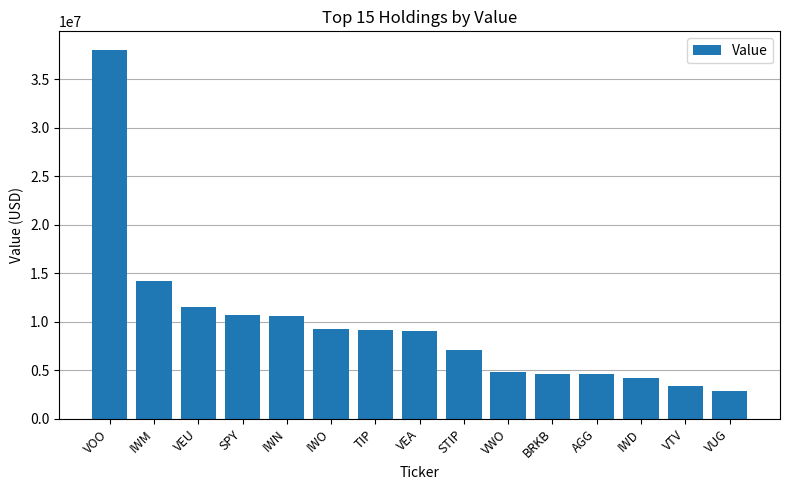

What is the minimum value shown in the chart?

2804793